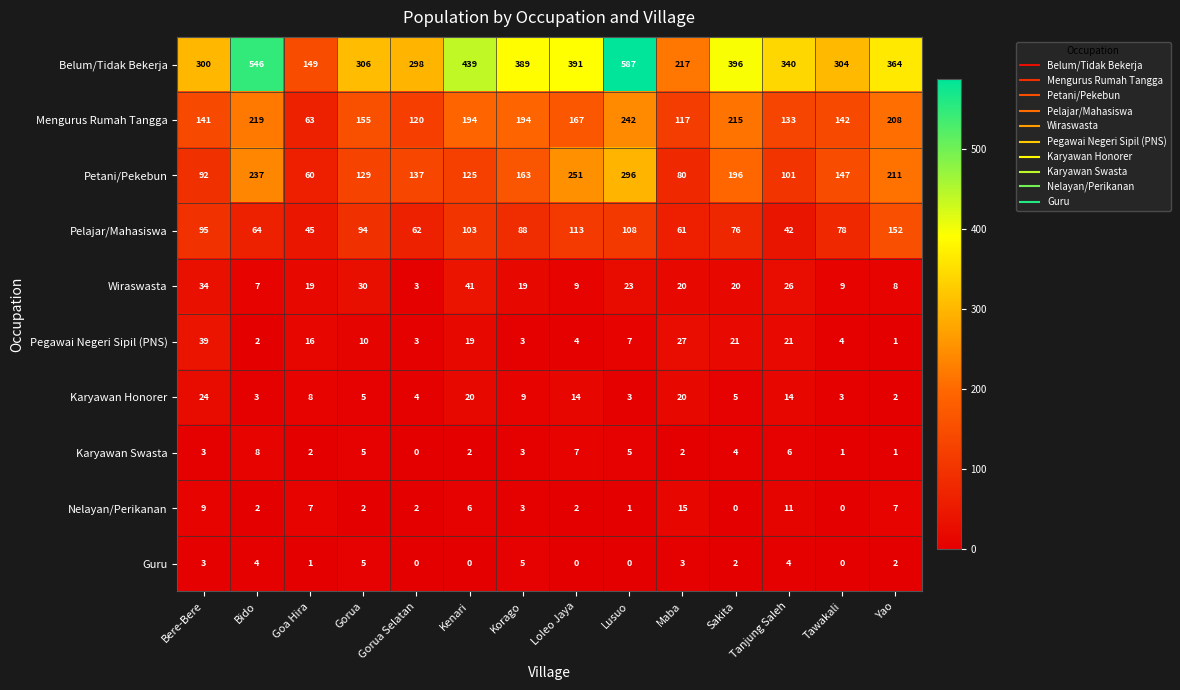

At how many categories does at least one series exceed 564?

1